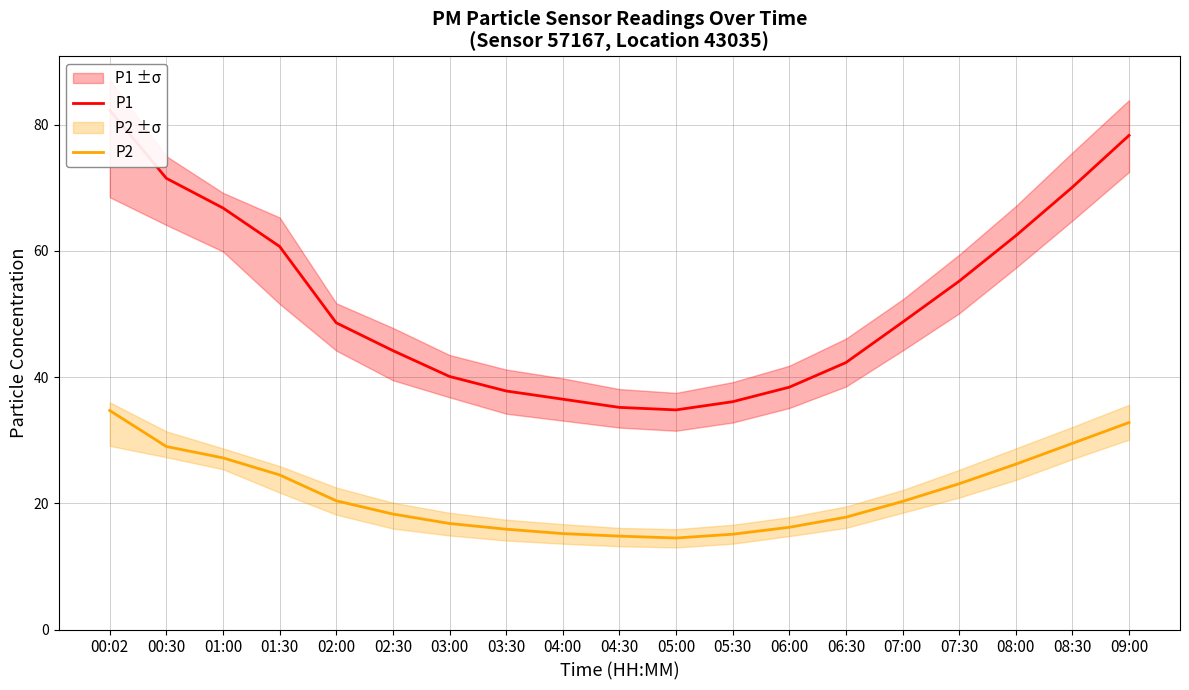

What is the difference between the highest and lowest values at 05:00?

20.3